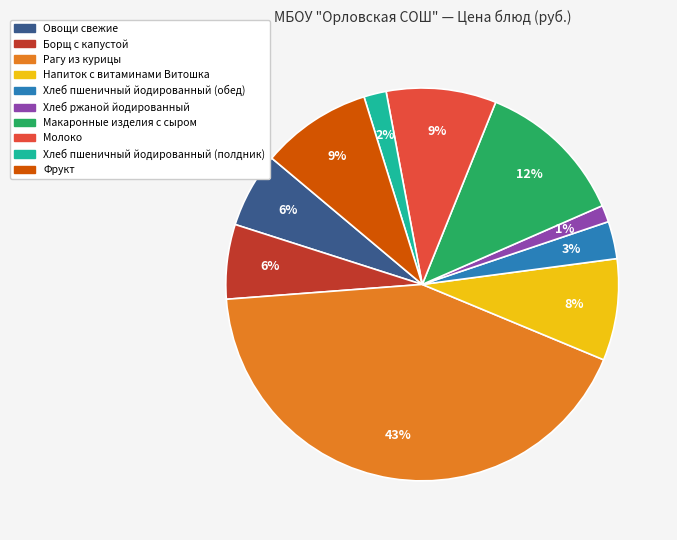

Do Хлеб пшеничный йодированный (полдник) and Хлеб ржаной йодированный together represent more than half of the pie?

No